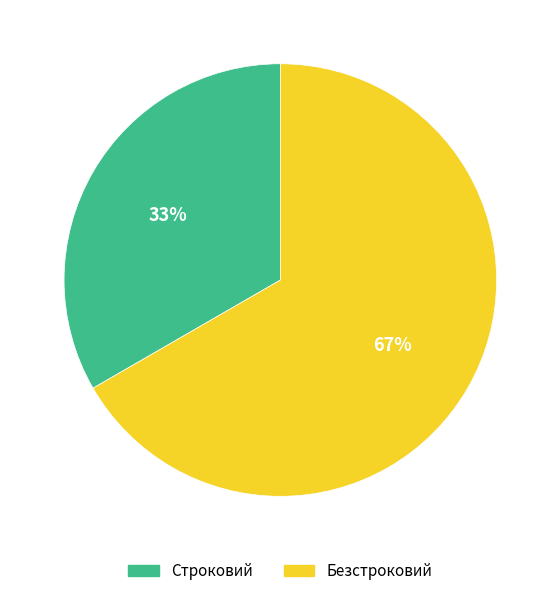

To the nearest percent, what percentage of the pie is Строковий?

33%